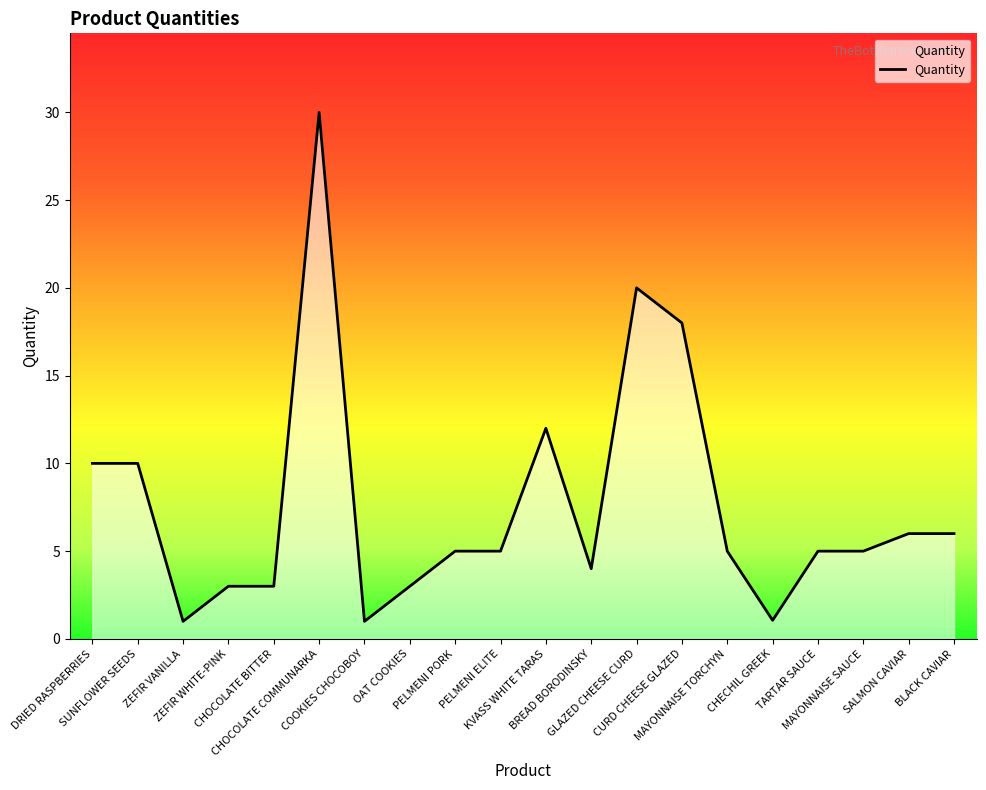

Which label corresponds to the largest value in the chart?

CHOCOLATE COMMUNARKA